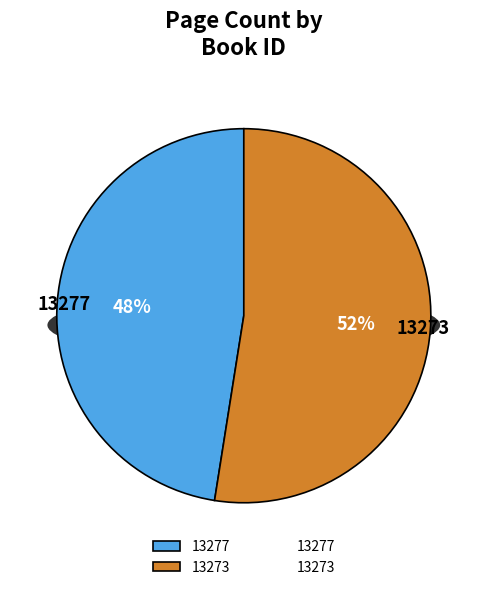

To the nearest percent, what percentage of the pie is 13277?

48%